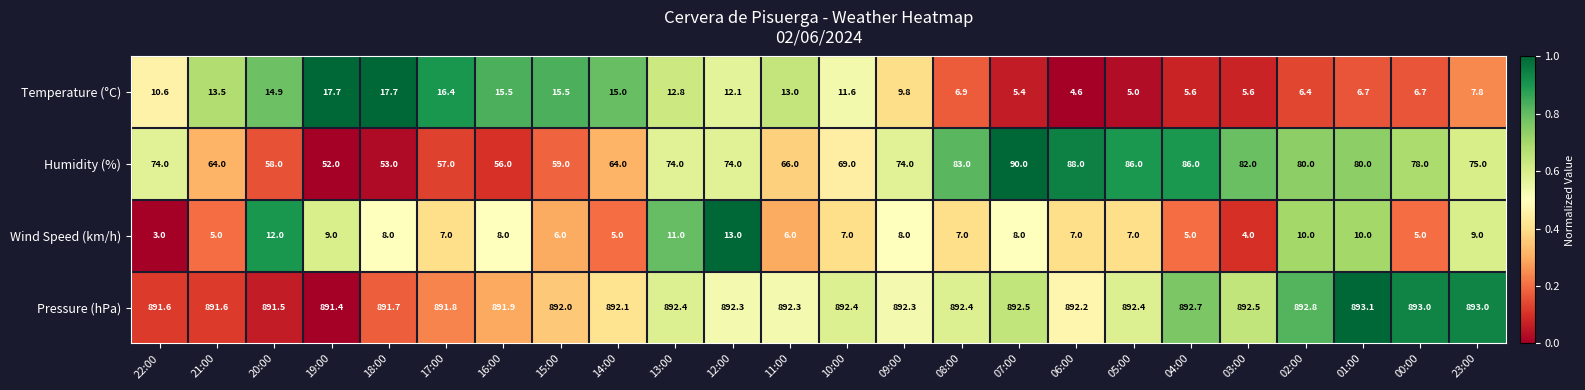

What is the sum of all Temperature (°C) values?

256.8